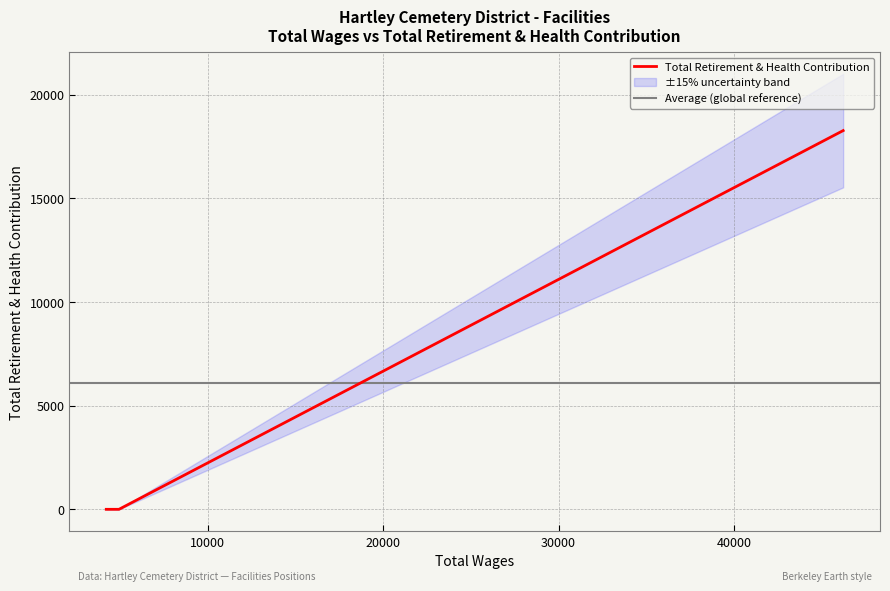

Between 46220.0 and 4225.0, which is larger?

46220.0